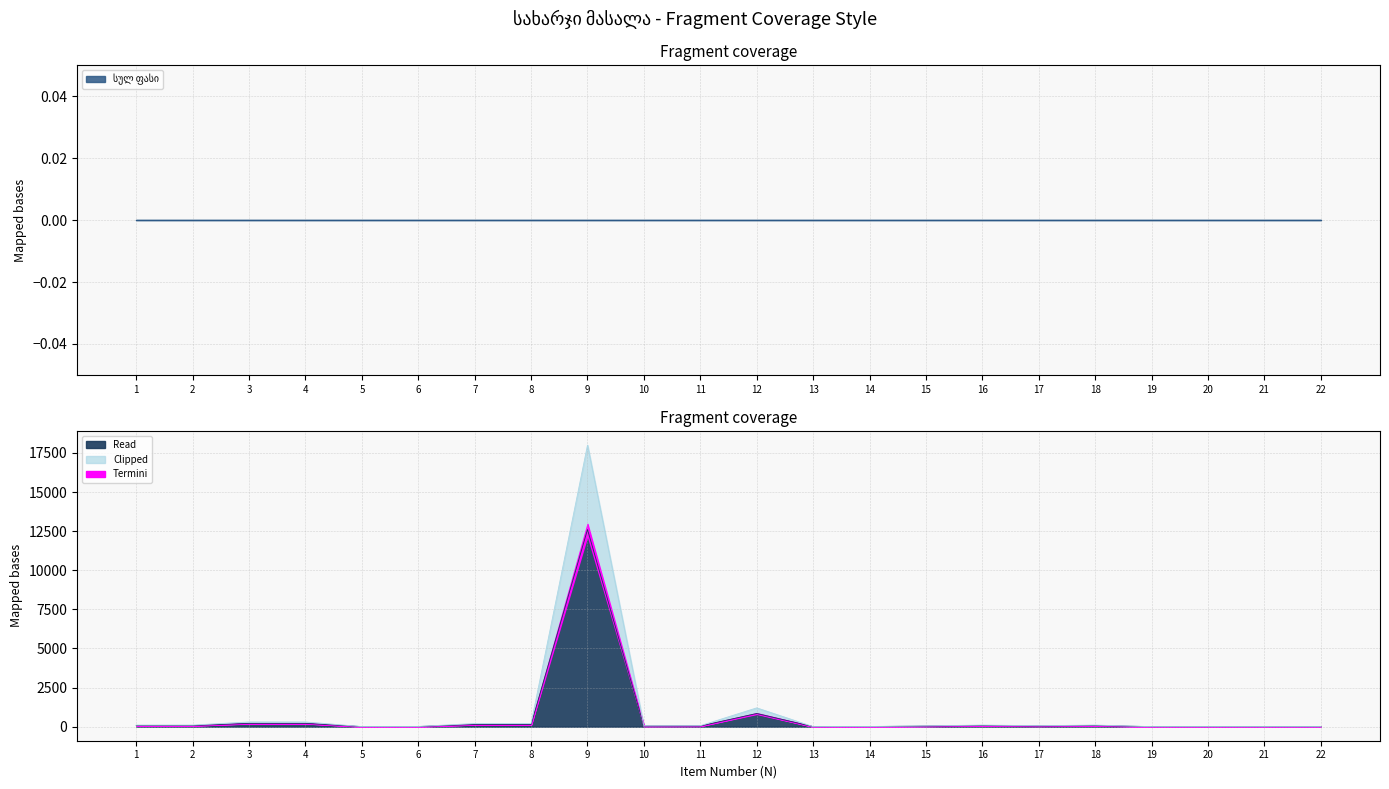

Which label corresponds to the largest value in the chart?

9